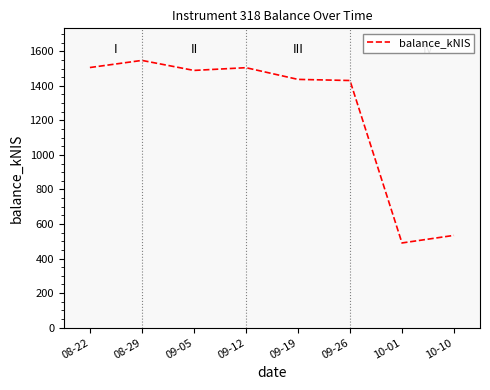

What position from the right is 09-26?

3